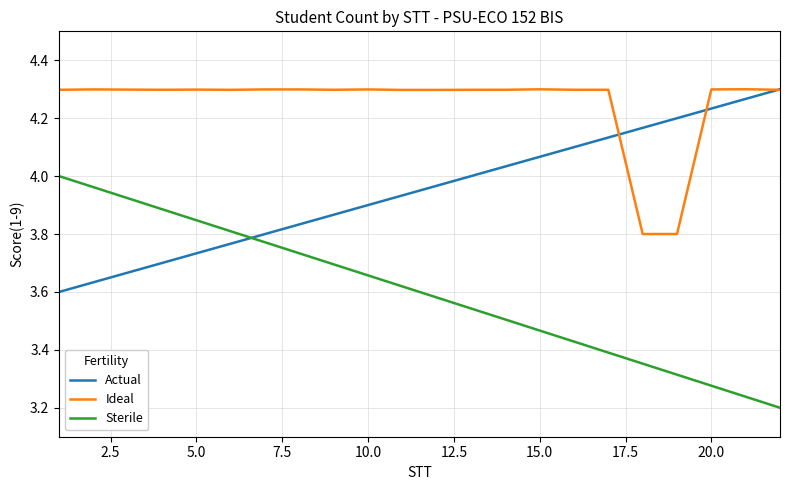

True or false: Sterile and Ideal cross at least once.

False